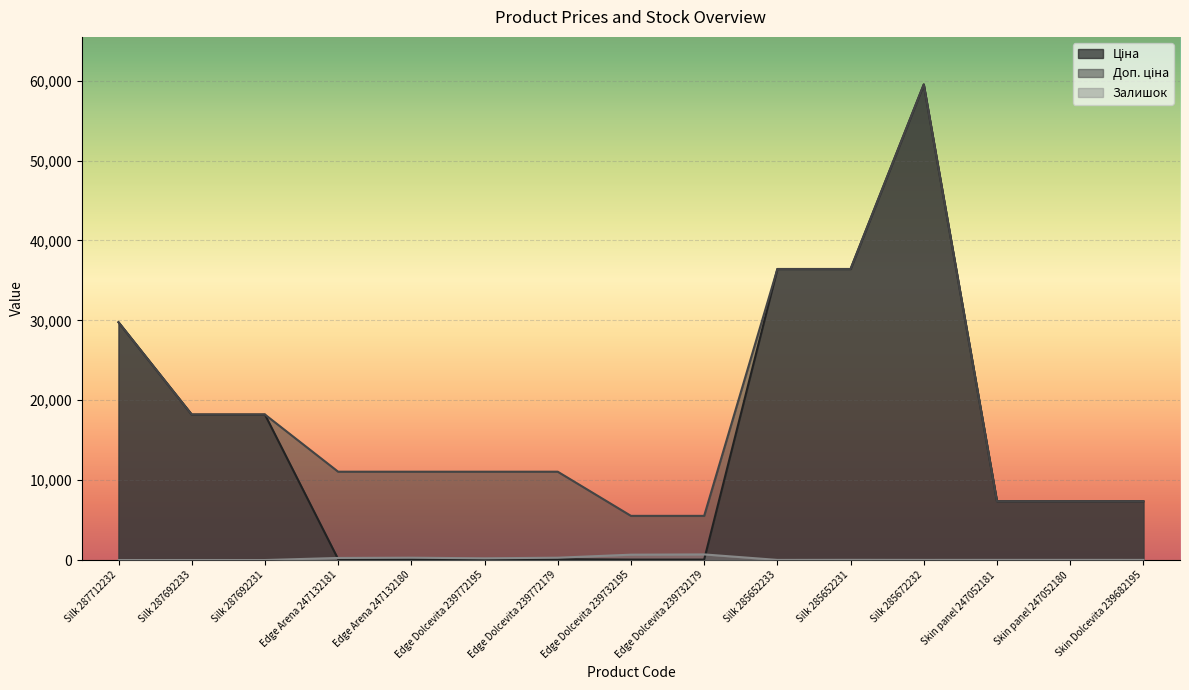

How many values in the Залишок series exceed 21?

7